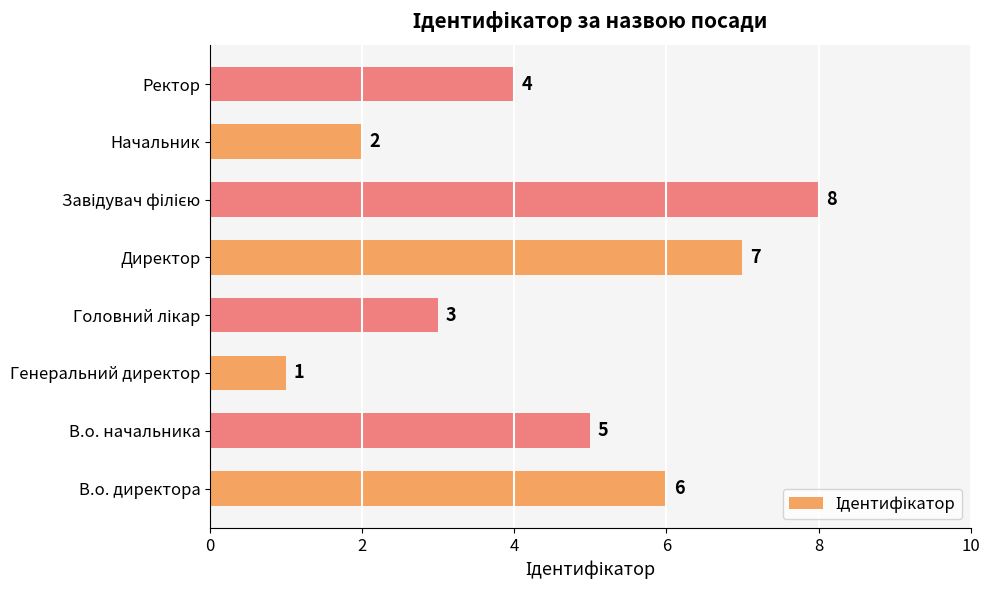

The chart shows a value of 5 at В.о. начальника. True or false?

True